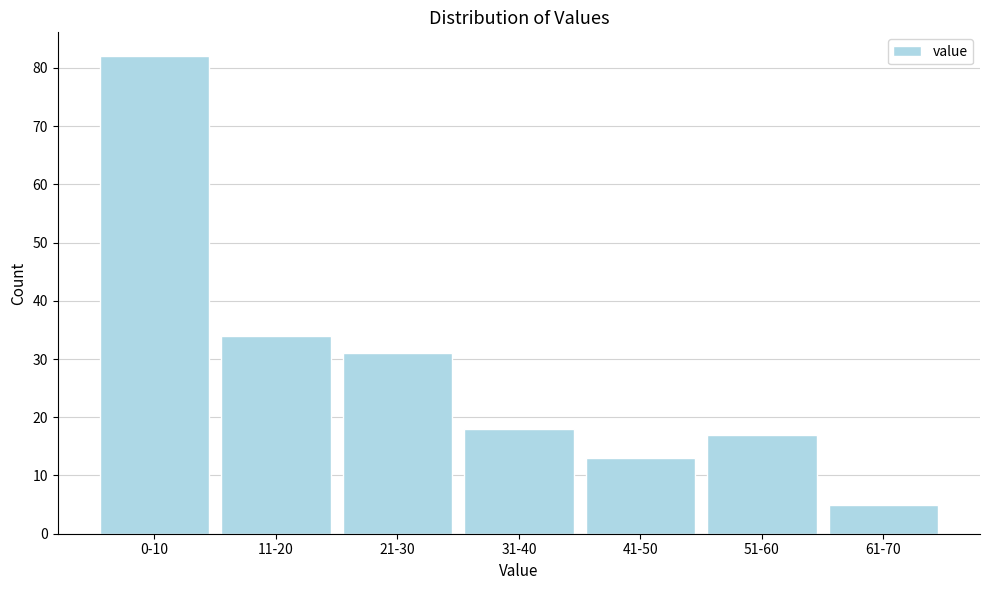

Reading right to left, list all the values displayed in this chart.

5	17	13	18	31	34	82